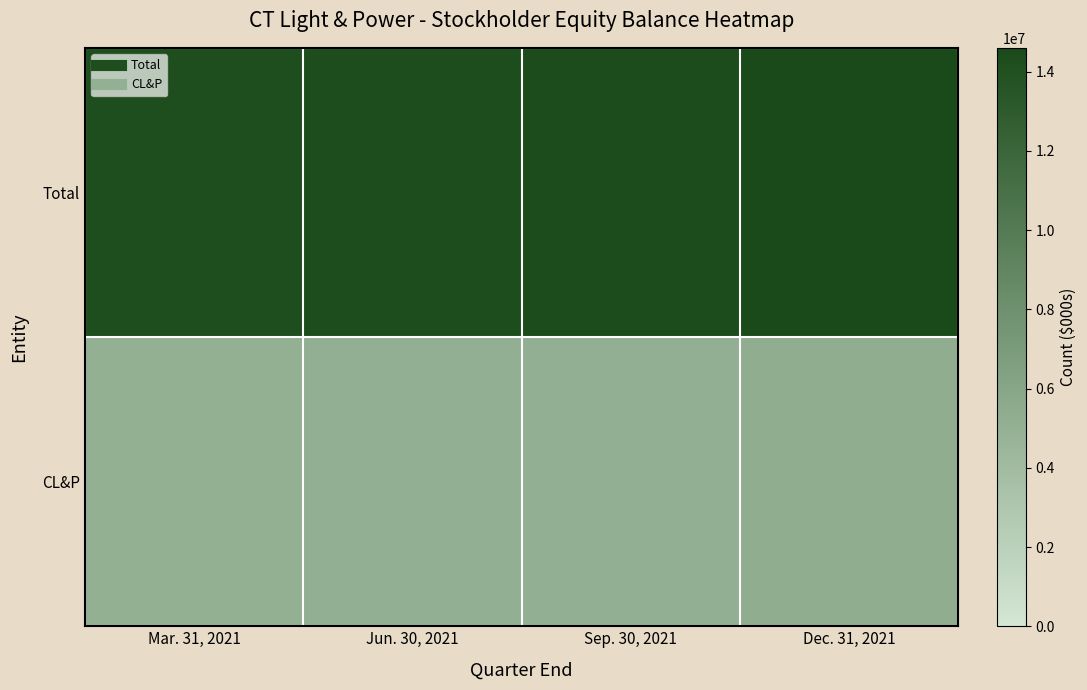

At which category is the sum across all series the highest?

Dec. 31, 2021